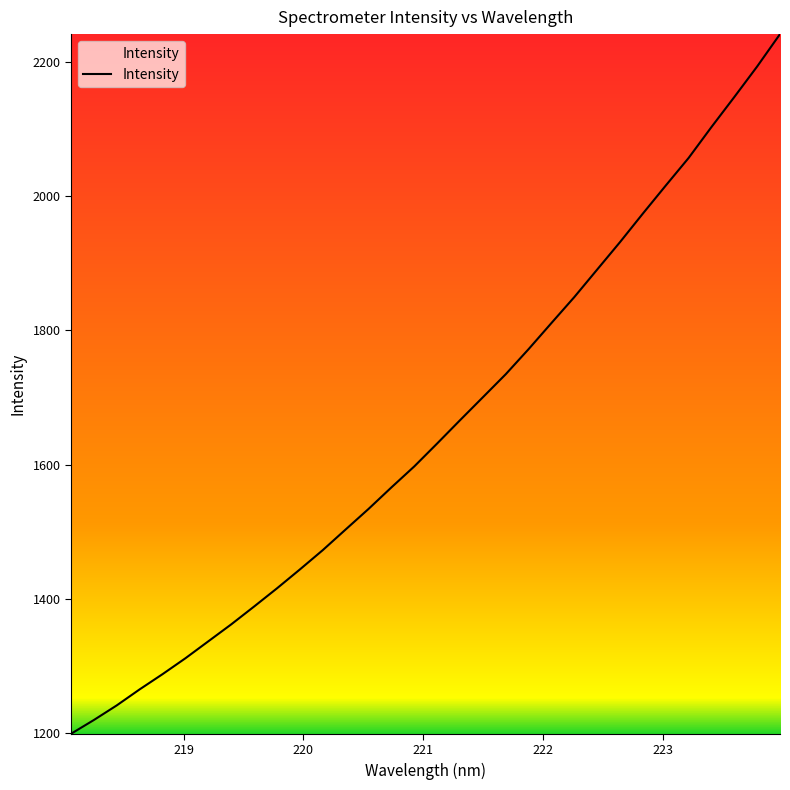

What is the difference between the maximum and minimum values?

1042.5